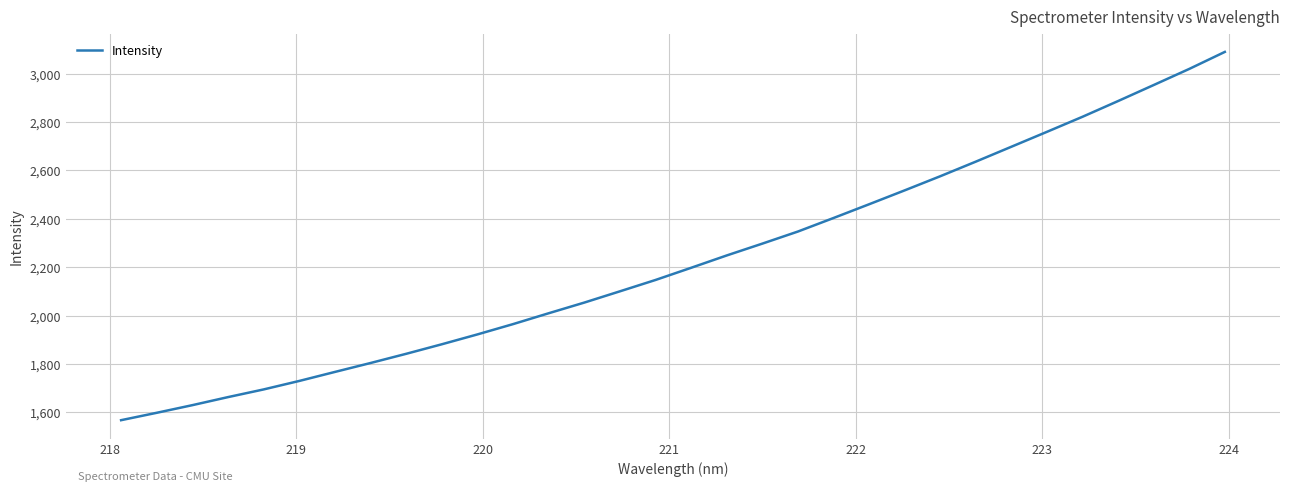

What is the maximum value shown in the chart?

3090.0